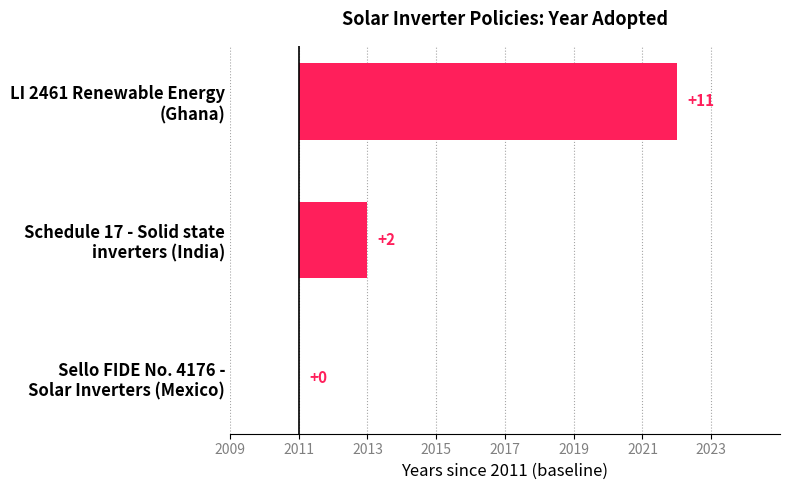

What is the difference between the maximum and minimum values?

11